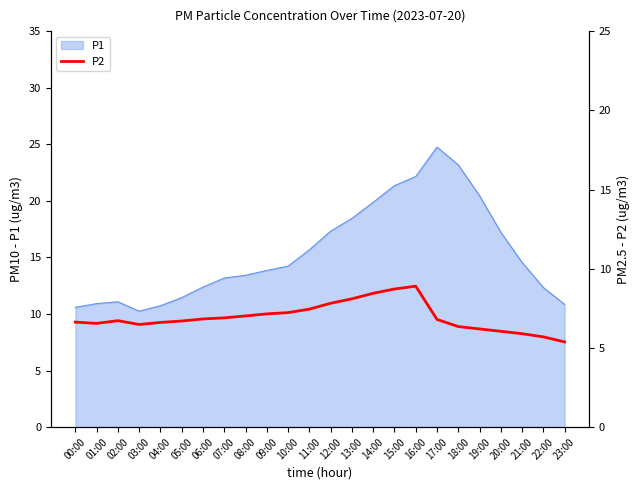

What is the average value?

6.9